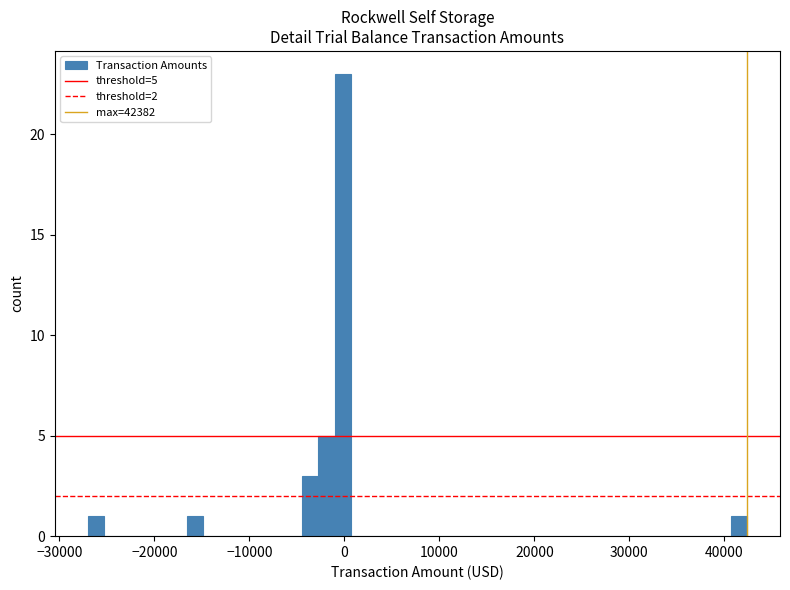

Around what value on the x-axis is the tallest bar? Give the approximate position of its centre, as read against the axis.

0